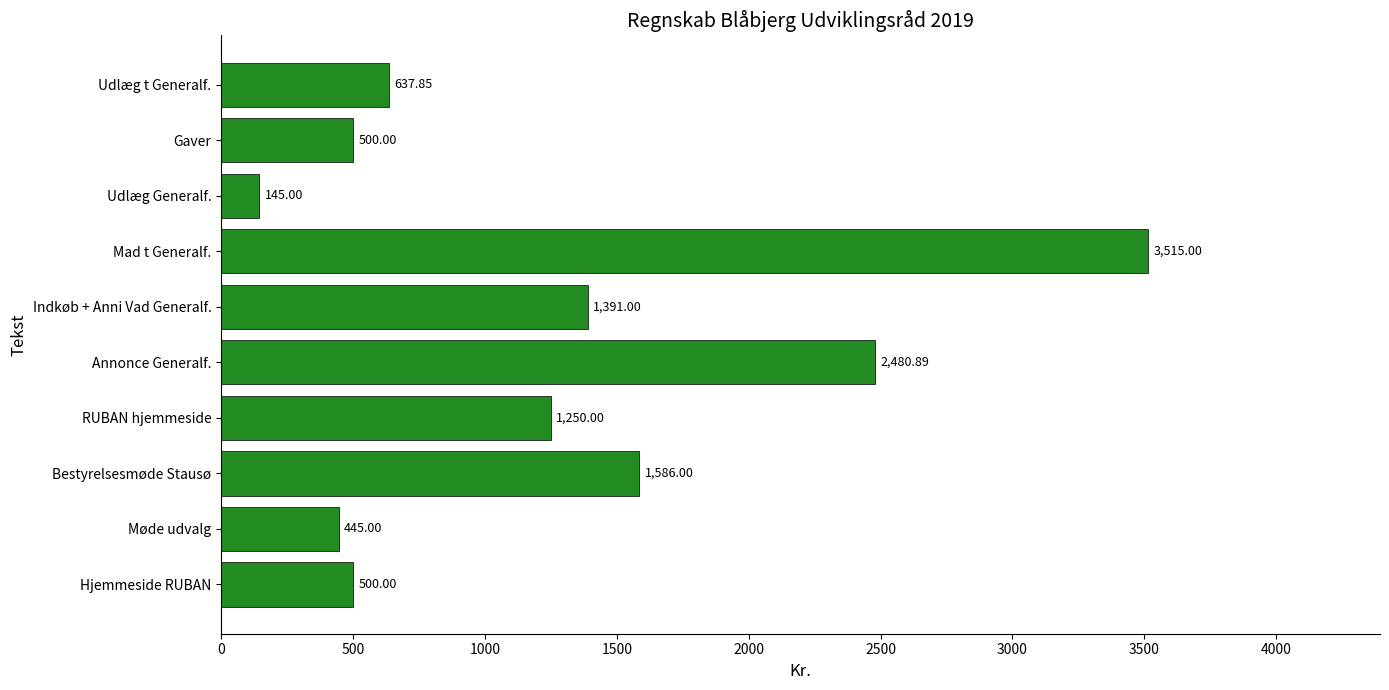

At which category does the chart reach its minimum across all series?

Udlæg Generalf.